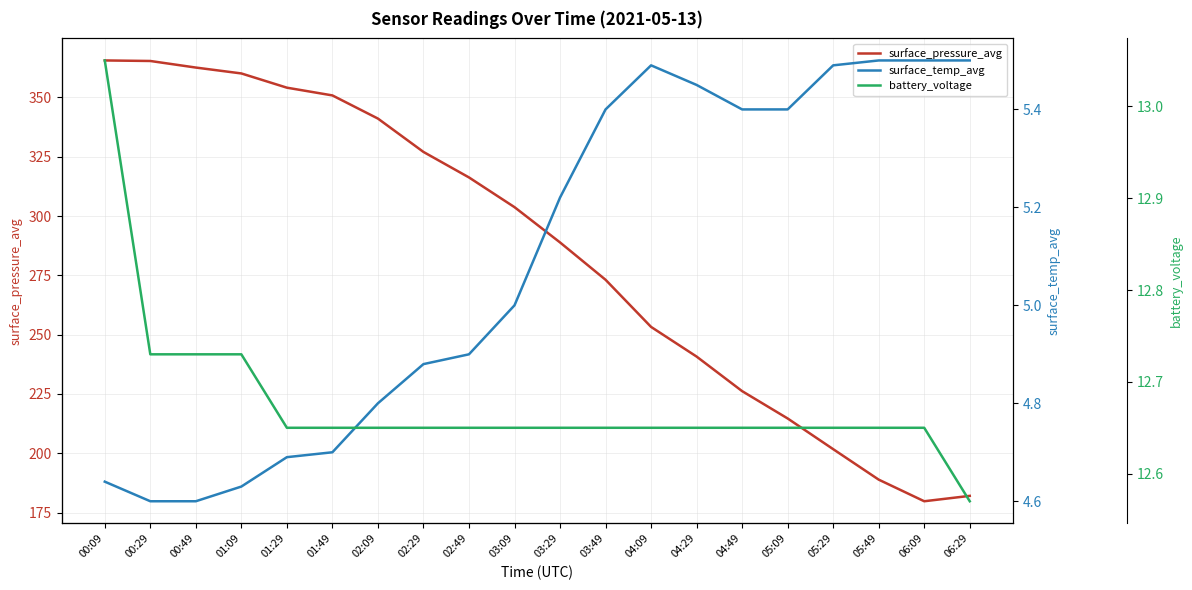

What position from the left is 02:49?

9